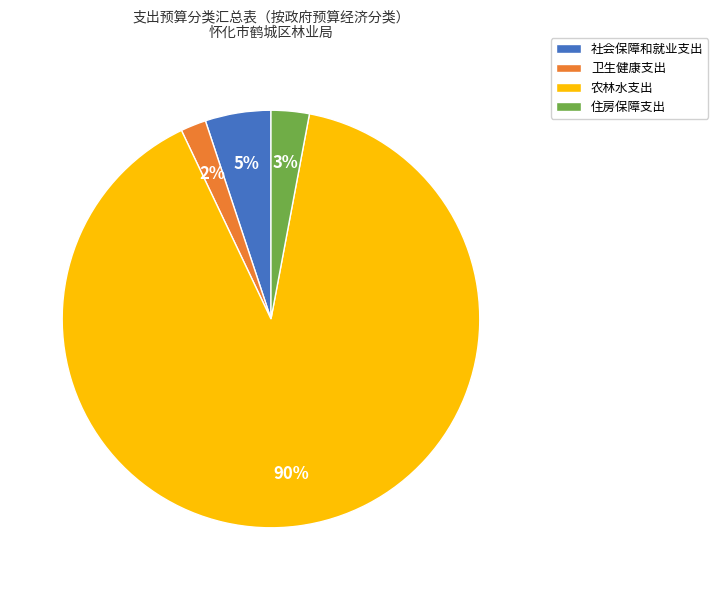

Do 农林水支出 and 住房保障支出 together represent more than half of the pie?

Yes